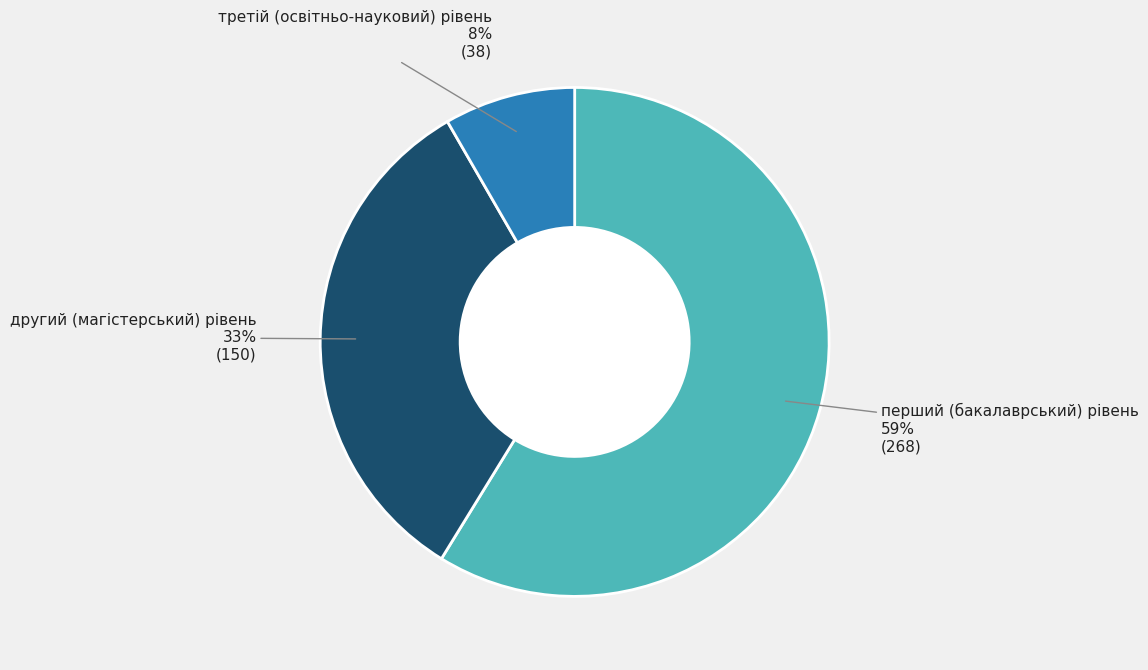

Does any single category account for the majority?

Yes